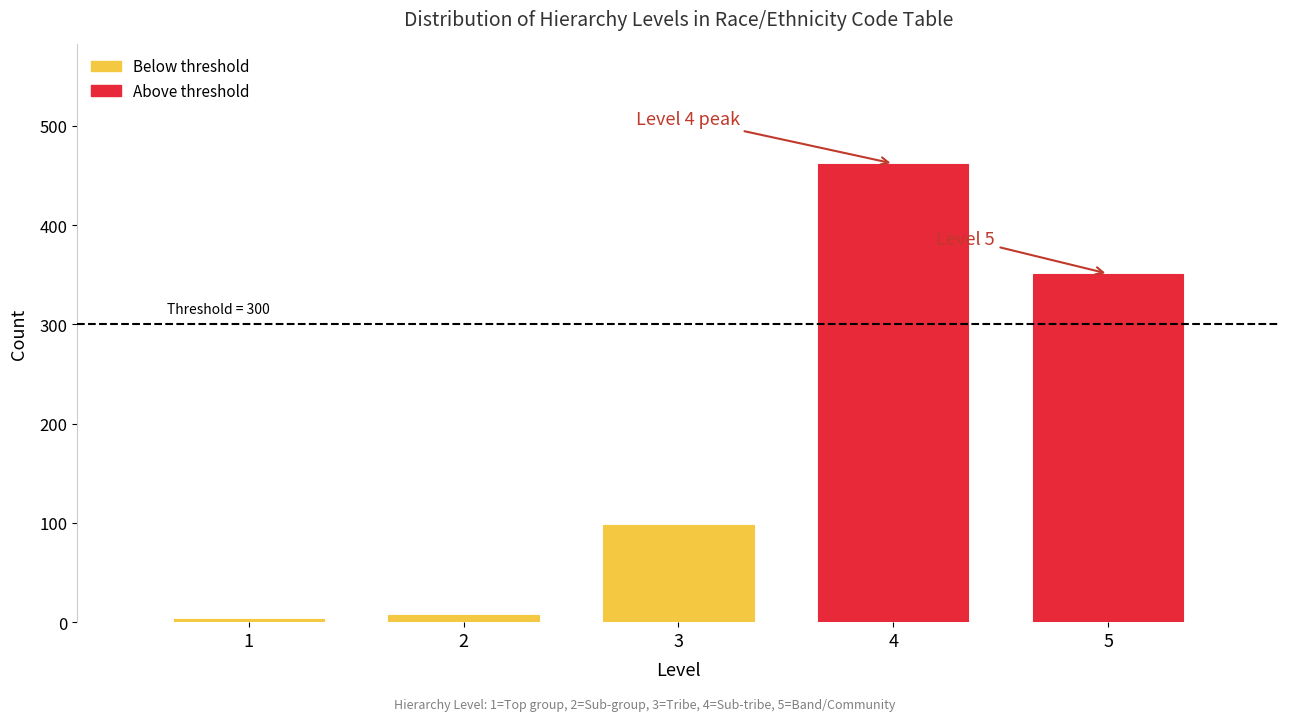

Reading left to right, transcribe all the data shown in this chart.

1=3	2=7	3=98	4=462	5=351